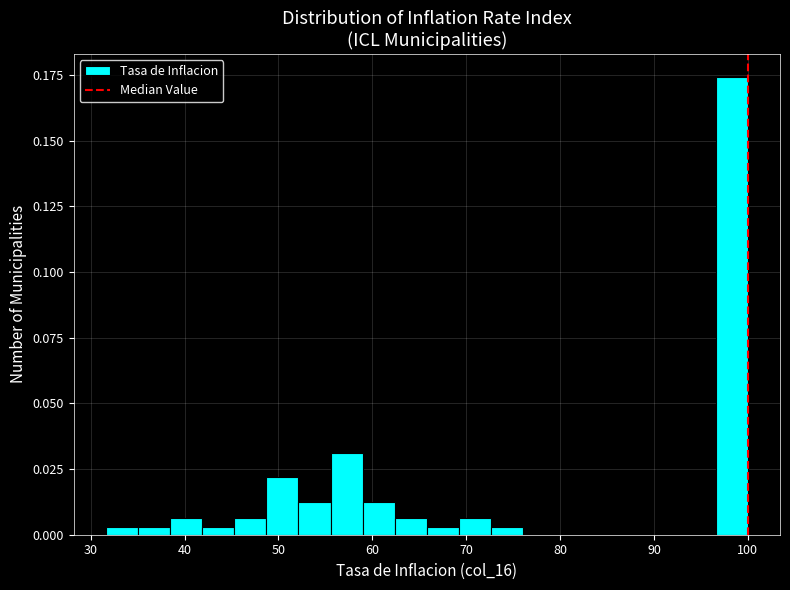

Around what value on the x-axis is the tallest bar? Give the approximate position of its centre, as read against the axis.

98